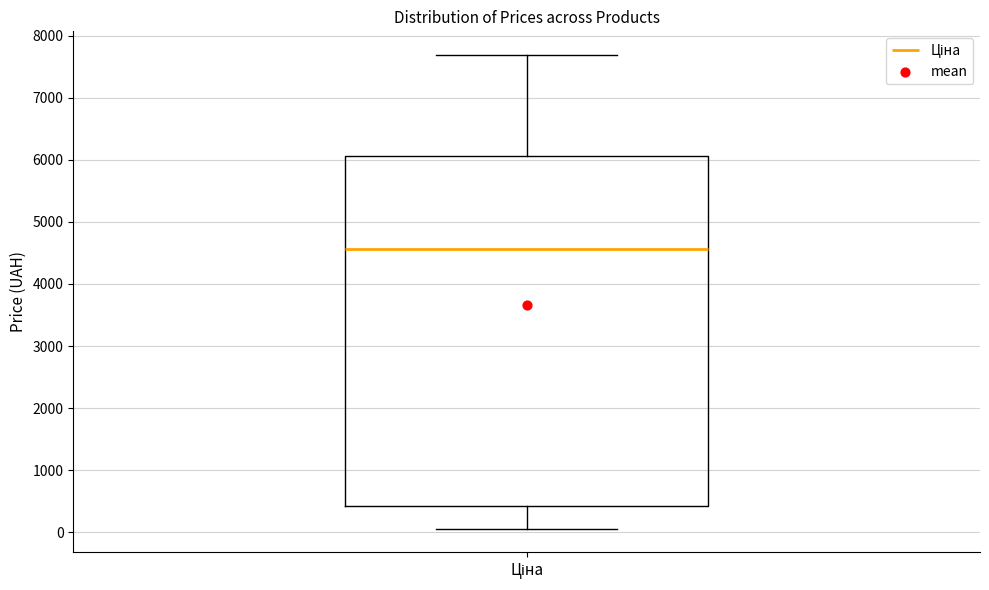

Where does the upper whisker of the box for Ціна end on the y-axis? The values are not printed on the chart, so give them approximately, as read against the axis.

7700